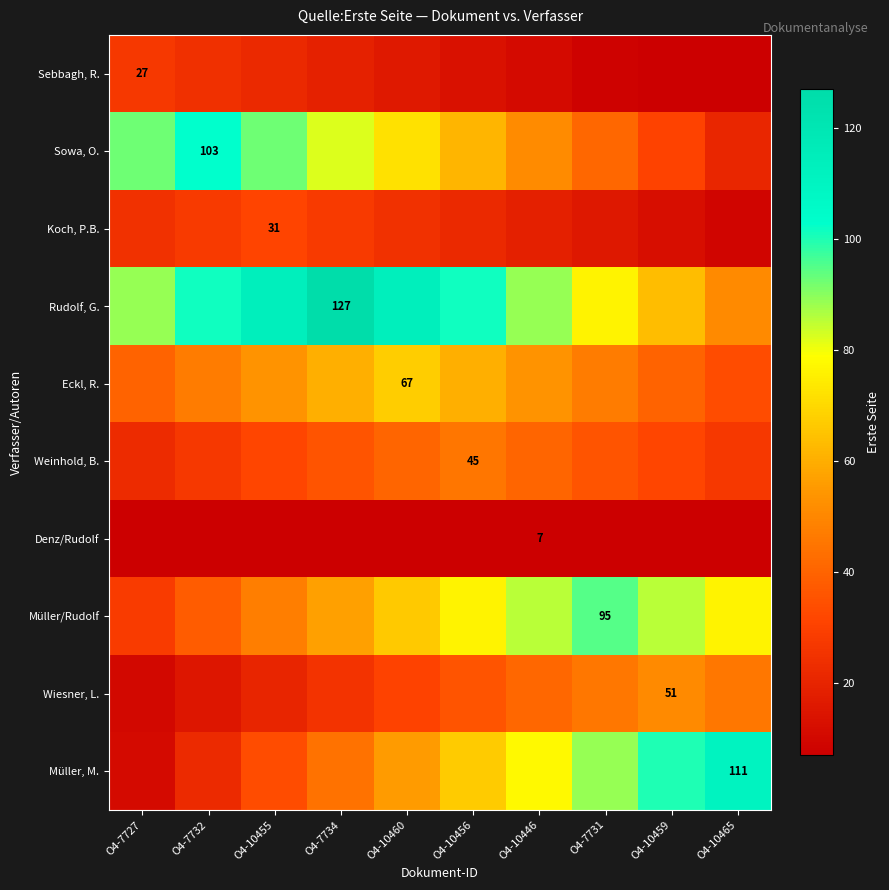

Which series has the largest range (max minus min)?

Müller, M.